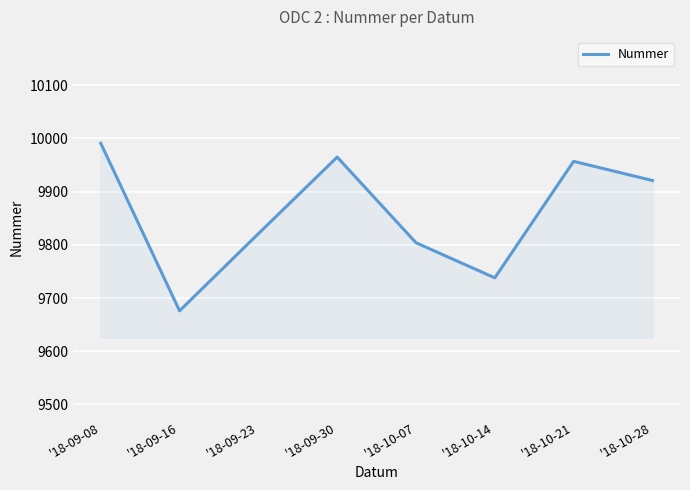

Rank the categories by value from lowest to highest.

'18-09-16, '18-10-14, '18-10-07, '18-09-23, '18-10-28, '18-10-21, '18-09-30, '18-09-08